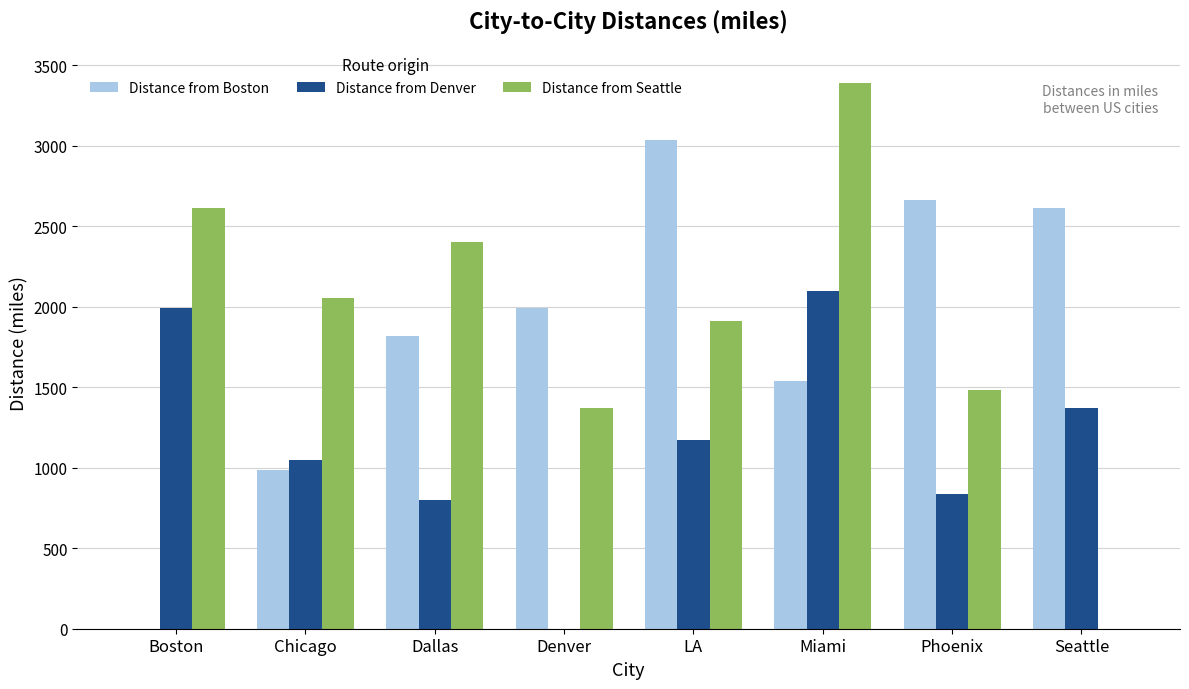

Where is Distance from Seattle nearest to the value 1694?

Phoenix